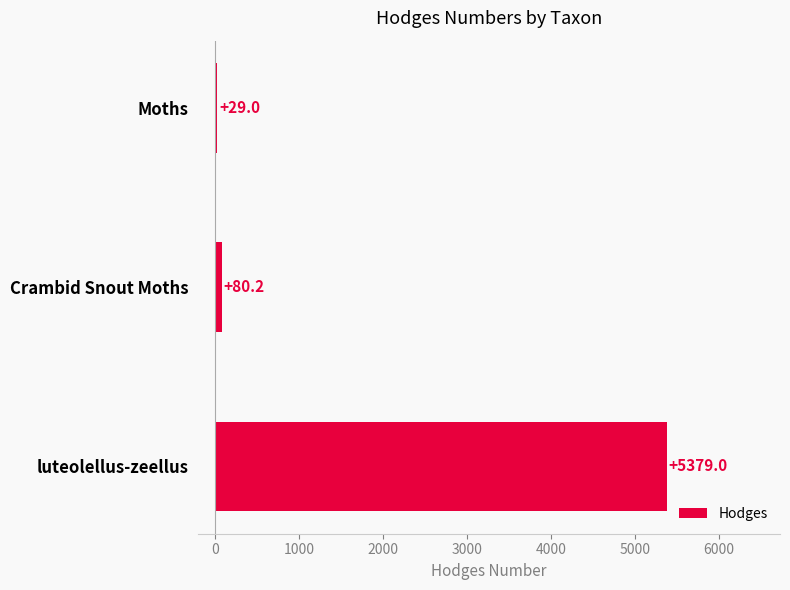

What is the value of the 2nd bar from the top?

80.2